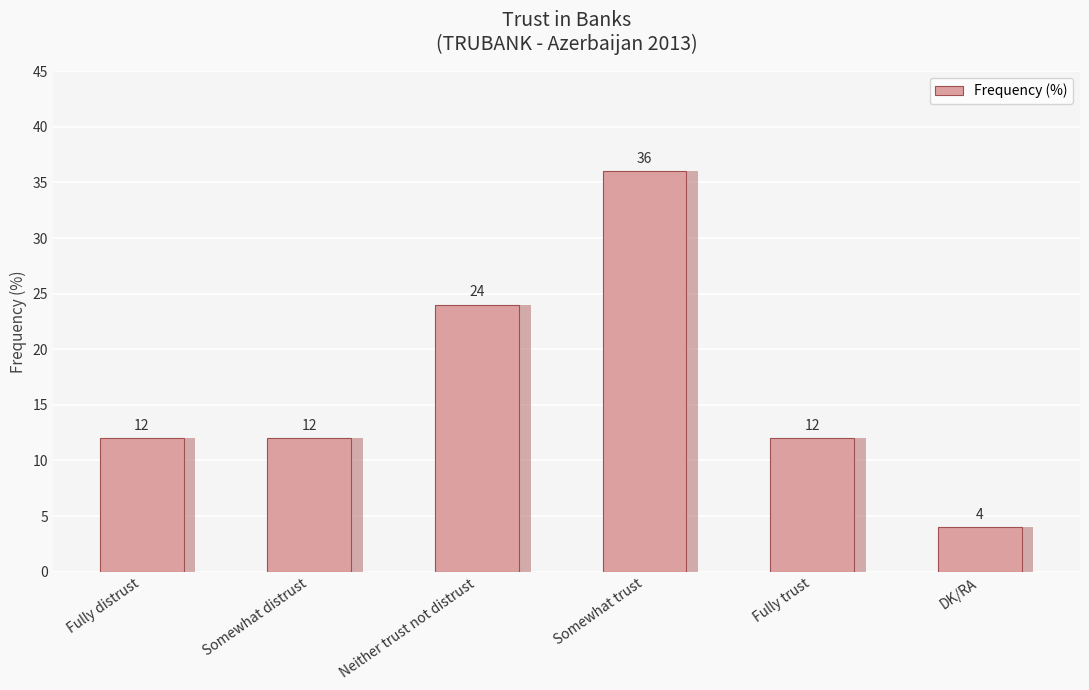

Reading left to right, list all the values displayed in this chart.

12	12	24	36	12	4